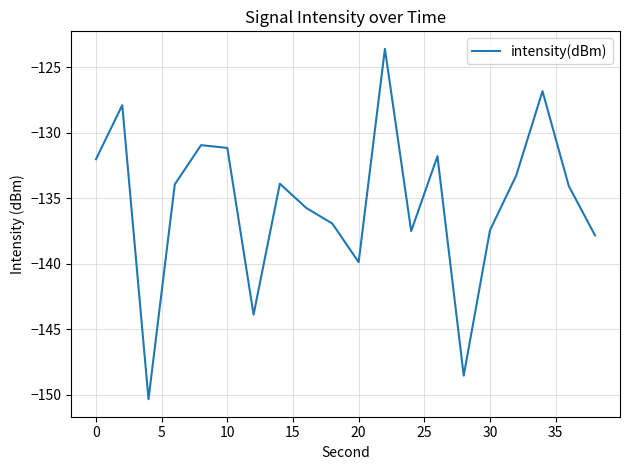

What is the smallest value displayed?

-150.3